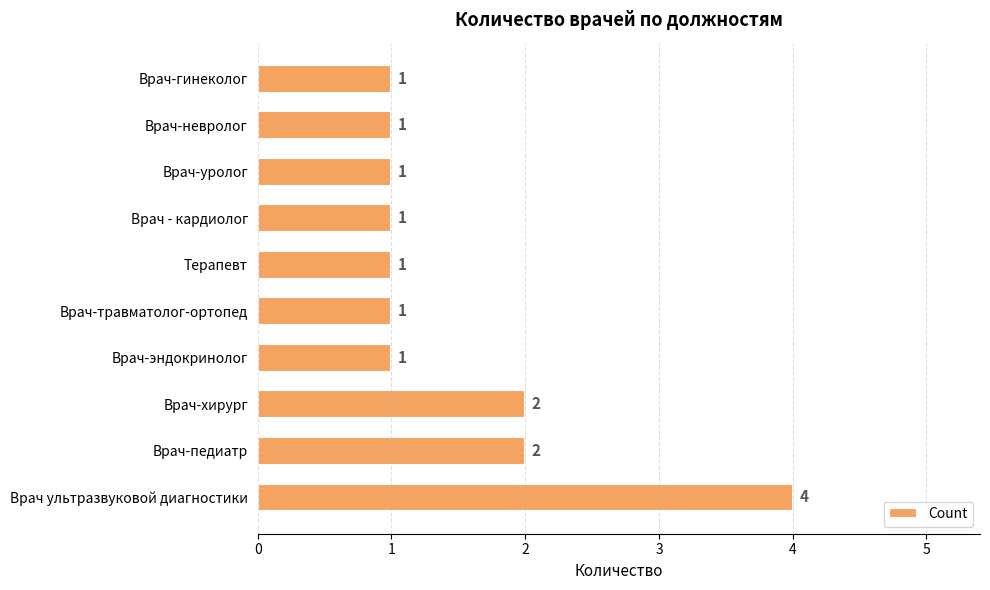

What is the sum of all values?

15